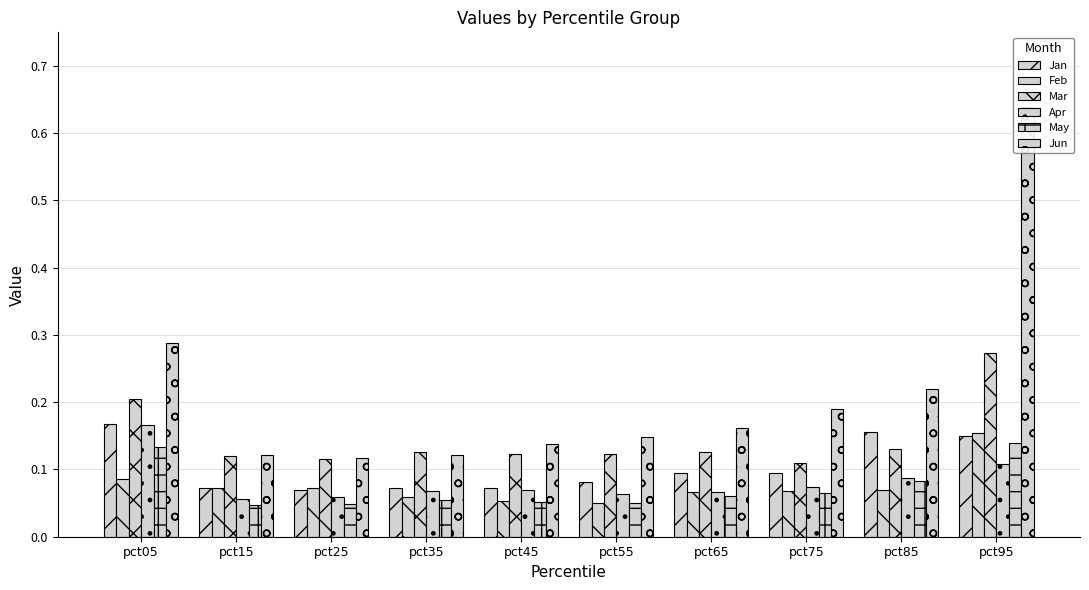

True or false: Mar has a value of 0.1 at pct55.

True